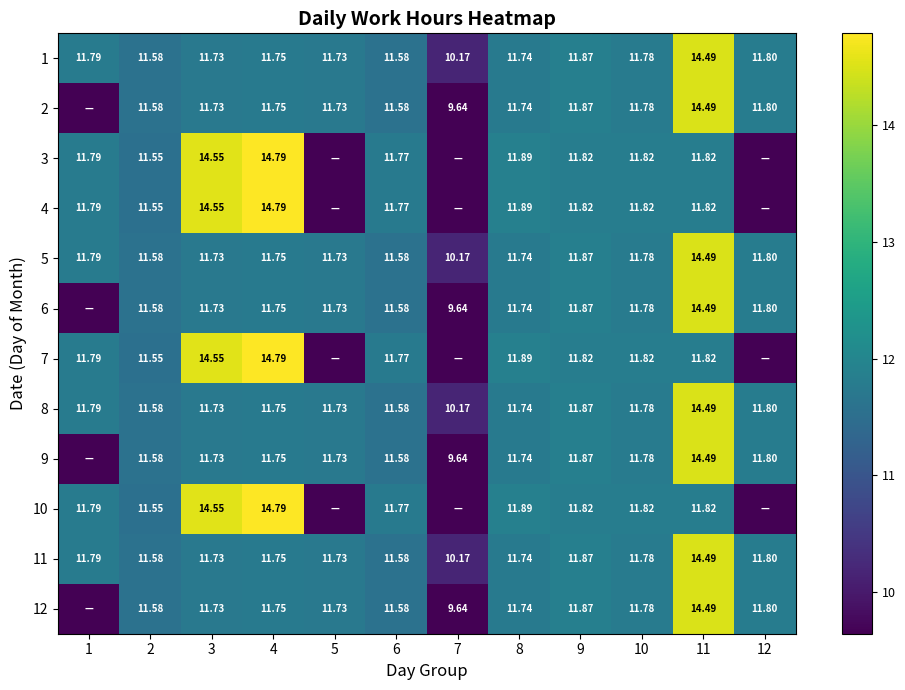

Between 12 and 11, which is larger?

11